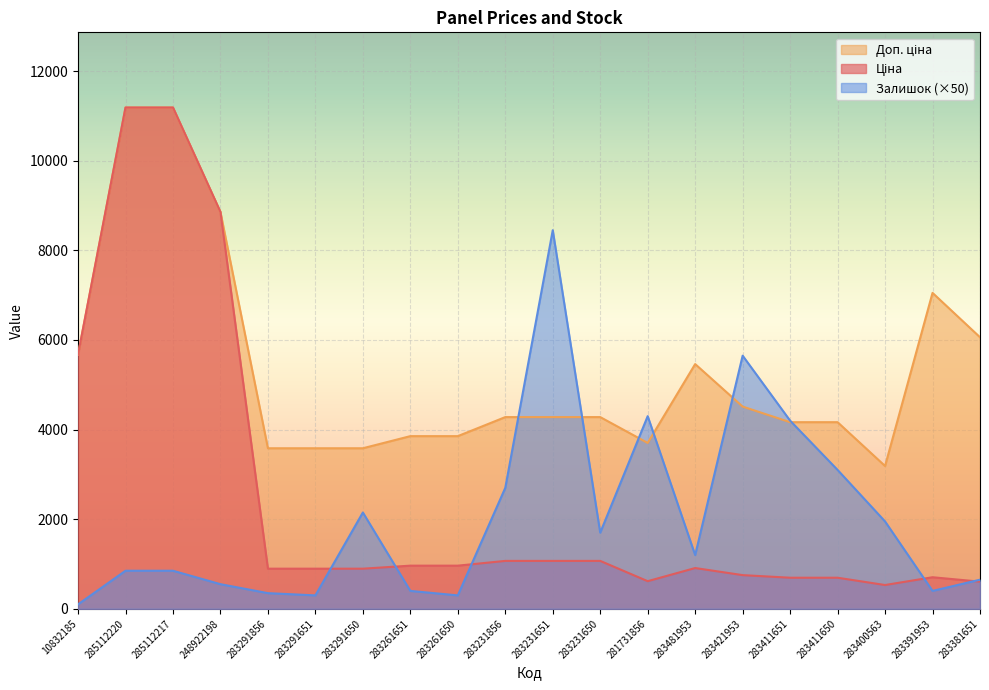

Between 10832185 and 283231651, which is larger?

10832185